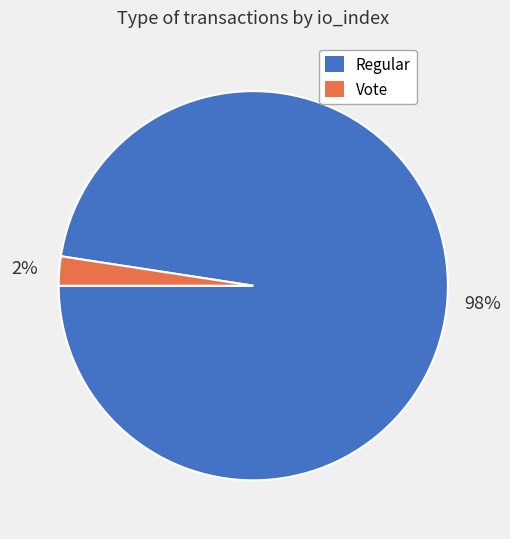

How many slices are in this pie chart?

2